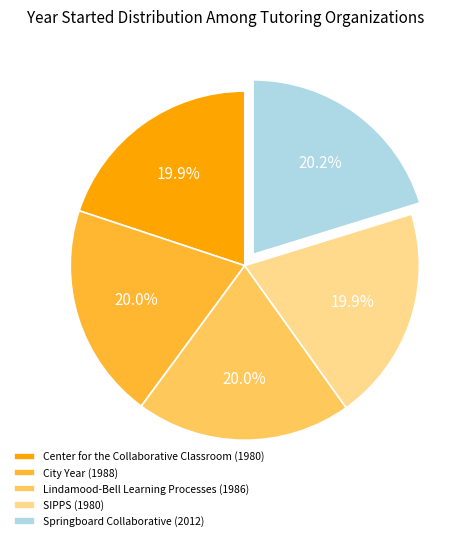

Approximately how many times larger is the value at Center for the Collaborative Classroom (1980) compared to Lindamood-Bell Learning Processes (1986)?

1.0